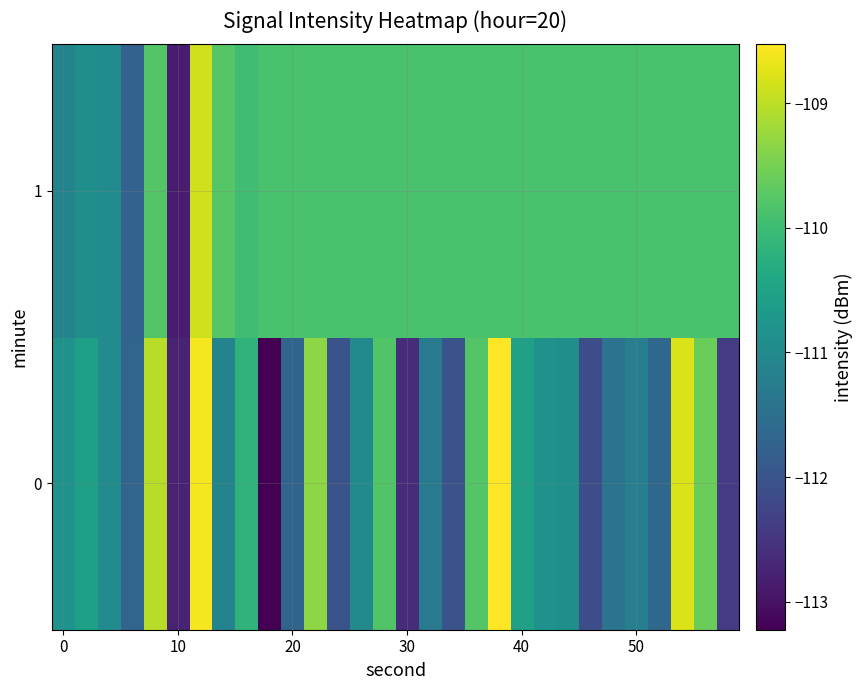

Reading left to right, transcribe all the data shown in this chart.

0: -110.8	-110.6	-111.0	-111.7	-109.0	-112.7	-108.6	-111.1	-110.2	-113.2	-111.7	-109.3	-112.0	-111.0	-109.8	-112.6	-111.3	-112.0	-109.8	-108.5	-110.5	-110.8	-110.9	-112.1	-111.4	-111.2	-111.6	-108.8	-109.6	-112.4
1: -111.1	-110.9	-111.0	-111.8	-109.8	-112.9	-108.9	-109.8	-110.0	-109.9	-109.9	-109.9	-109.9	-109.9	-109.9	-109.9	-109.9	-109.9	-109.9	-109.9	-109.9	-109.9	-109.9	-109.9	-109.9	-109.9	-109.9	-109.9	-109.9	-109.9